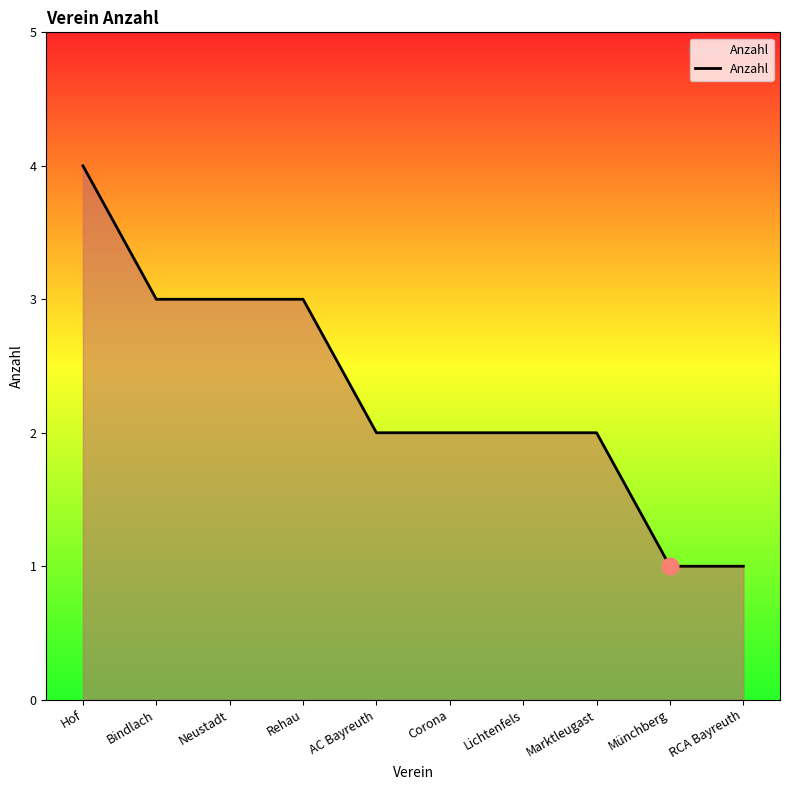

The value at RCA Bayreuth is 2. True or false?

False